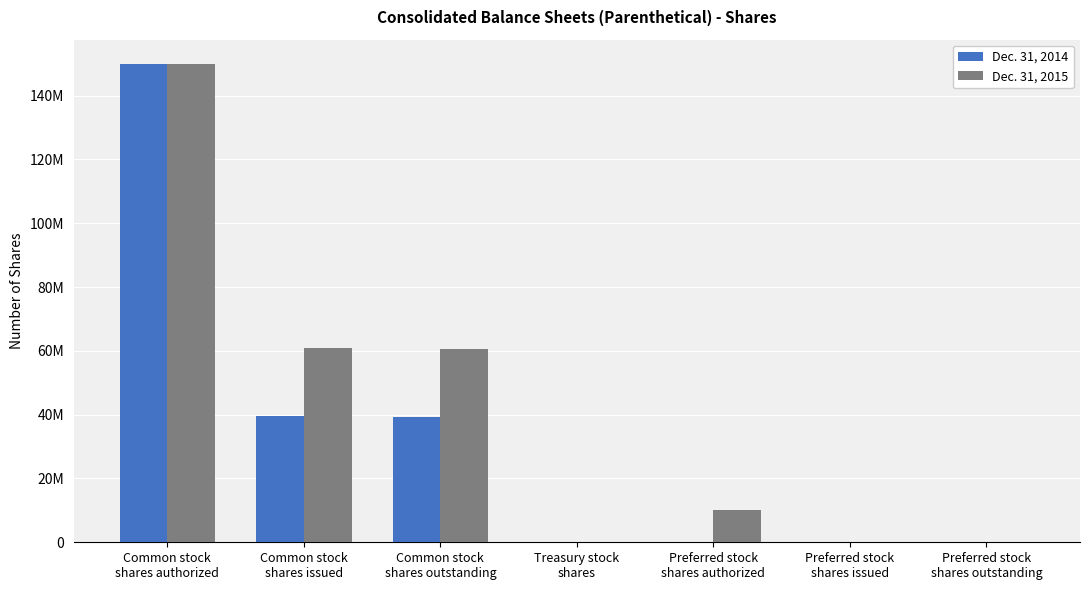

Reading right to left, transcribe all the data shown in this chart.

Dec. 31, 2014: 0	0	19400	197784	39300580	39694117	150000000
Dec. 31, 2015: 0	0	10000000	0	60480474	60991127	150000000